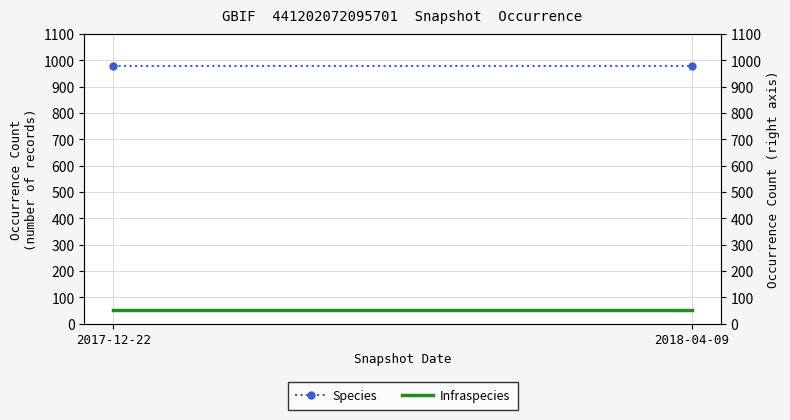

At 2018-04-09, list the series in order from smallest to largest.

Infraspecies, Species